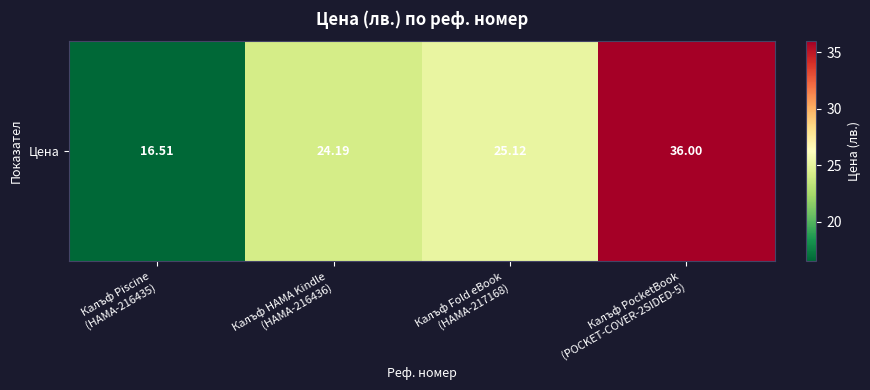

Which category has the lowest value across all series?

Калъф Piscine
(HAMA-216435)